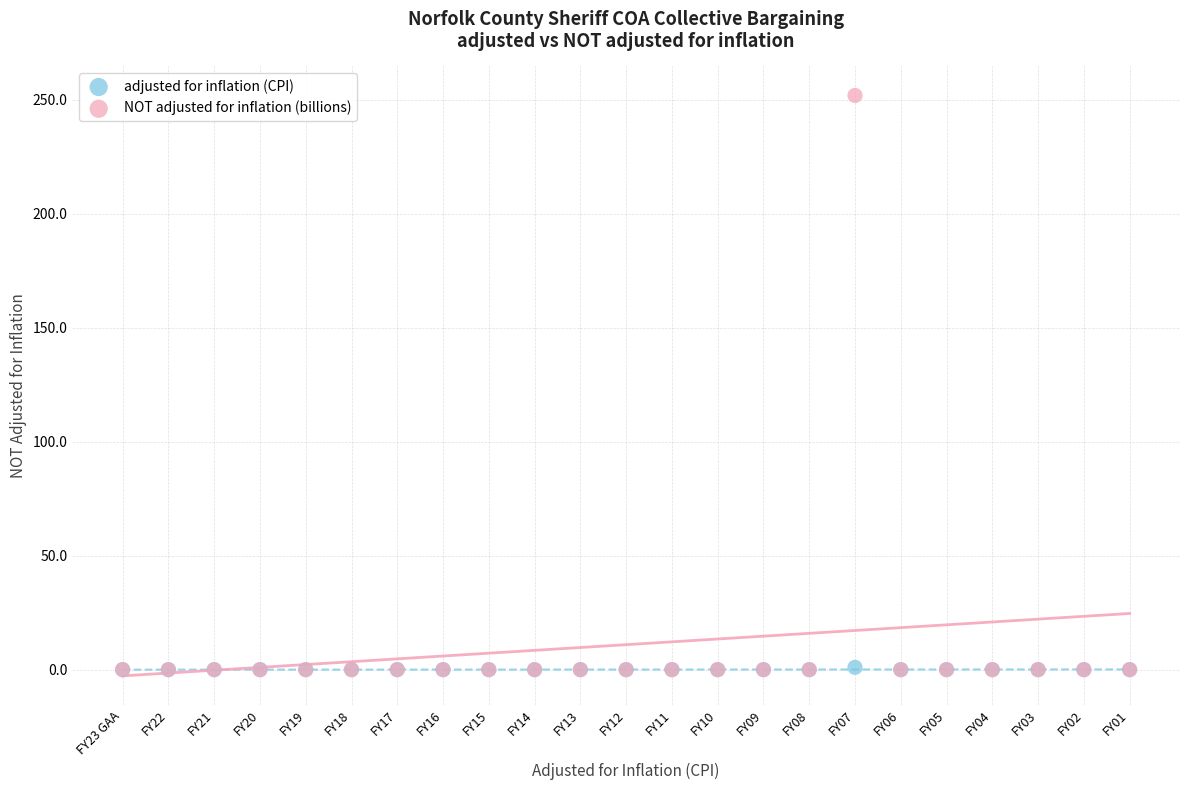

Which series has the largest Y range (max minus min)?

NOT adjusted for inflation (billions)